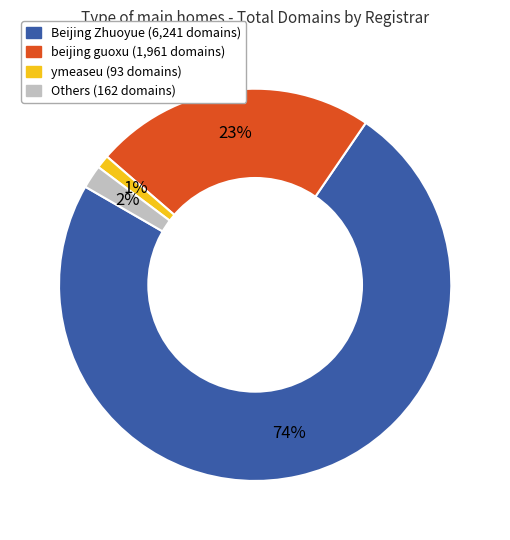

Is there a majority slice in this chart?

Yes